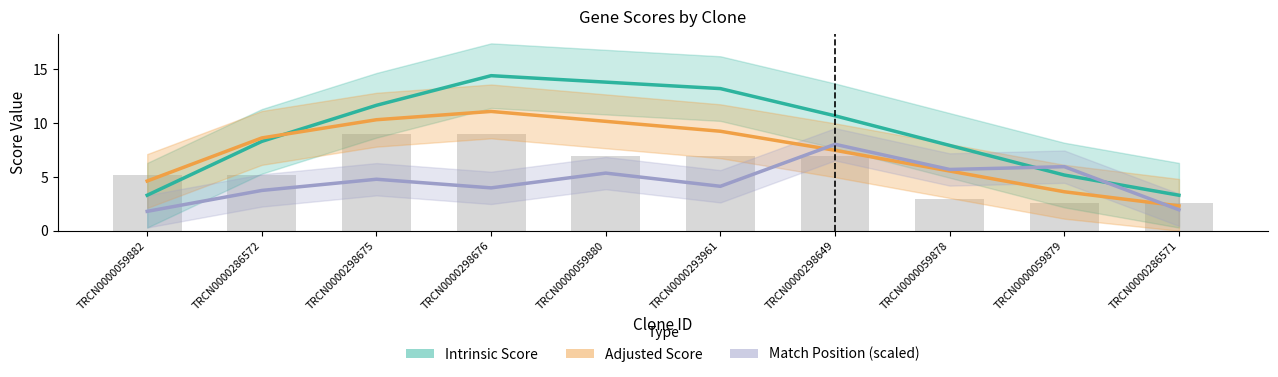

At which label does Intrinsic Score reach its peak?

TRCN0000298676